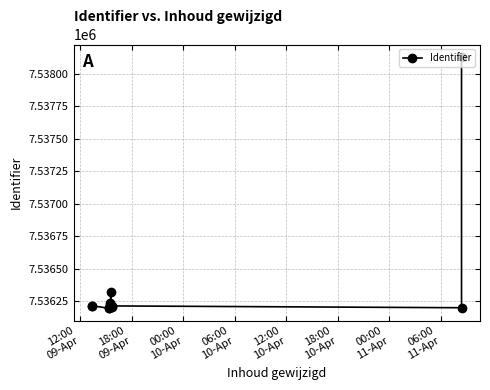

How many interior local peaks (higher than both neighbors) does the data have?

4